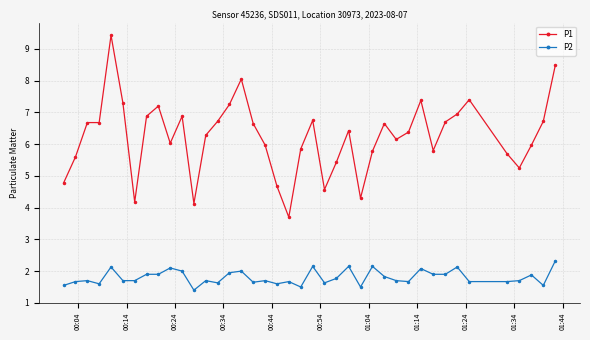

Rank the series by their average value, from lowest to highest.

P2, P1